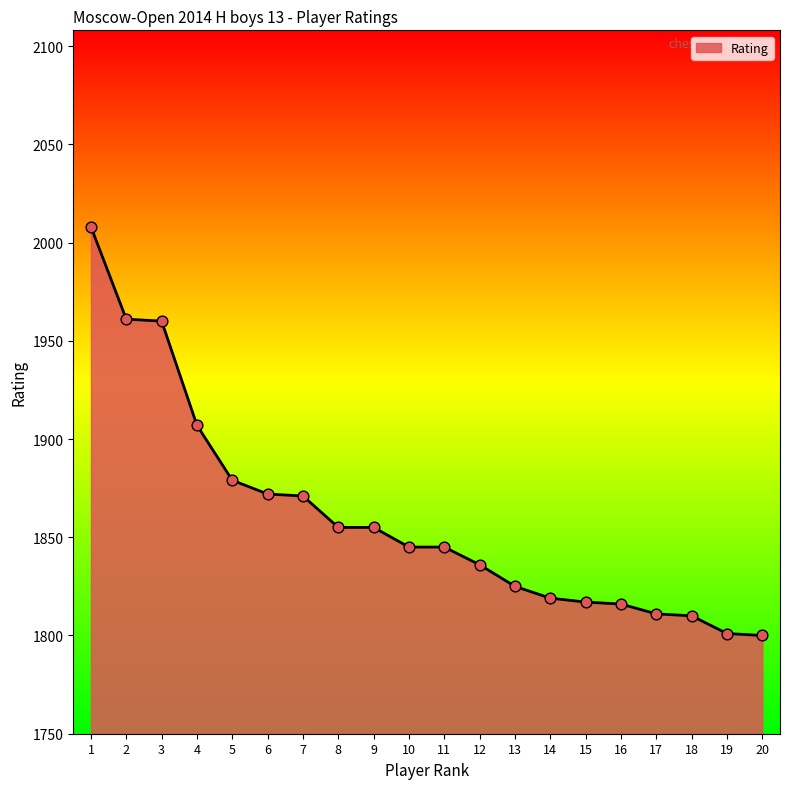

Approximately how many times larger is the value at 18 compared to 16?

1.0